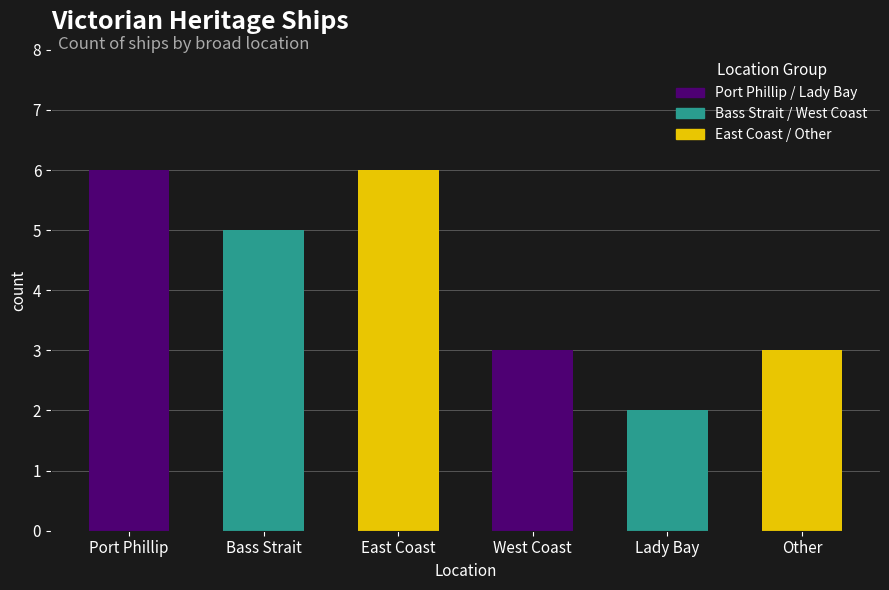

What position from the right is Port Phillip?

6